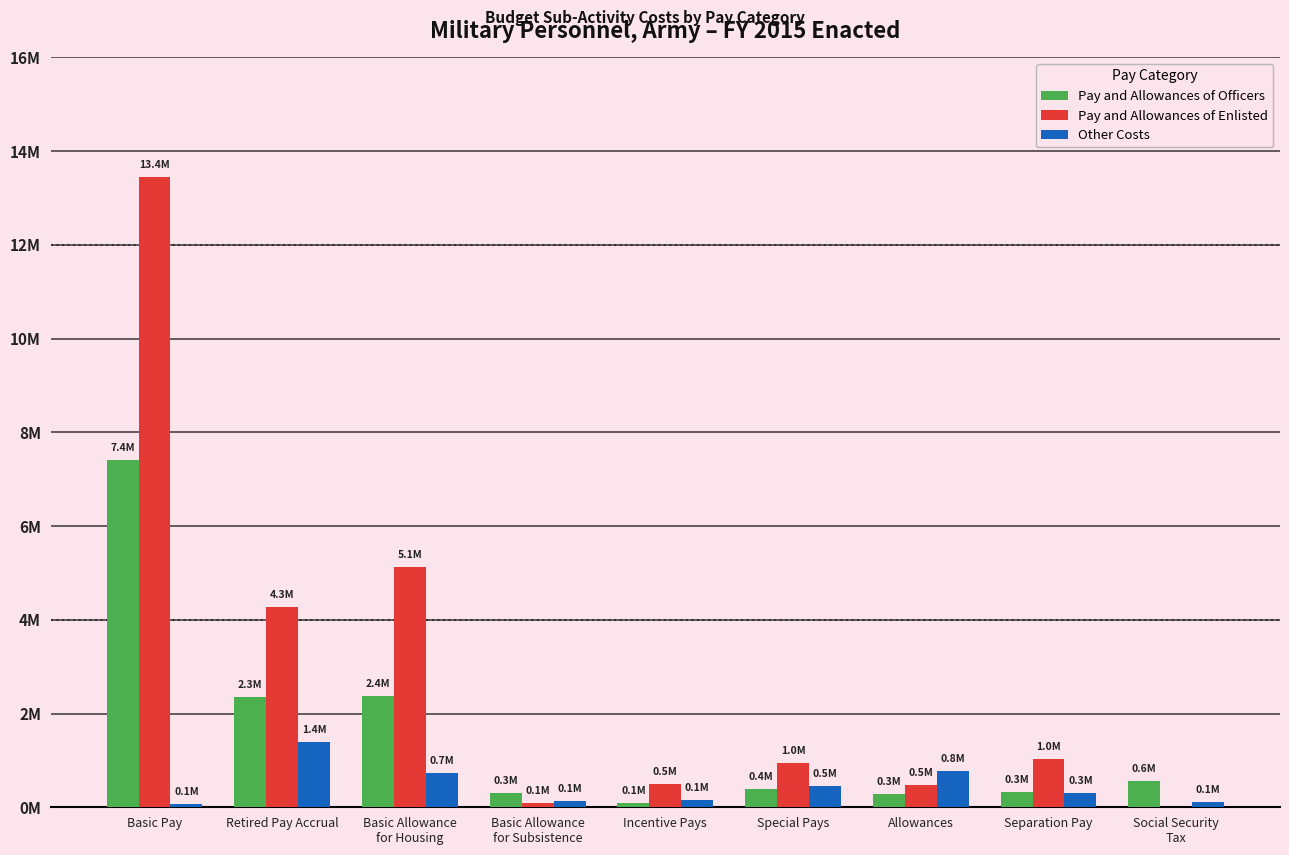

What is the label of the 8th bar from the right?

Retired Pay Accrual